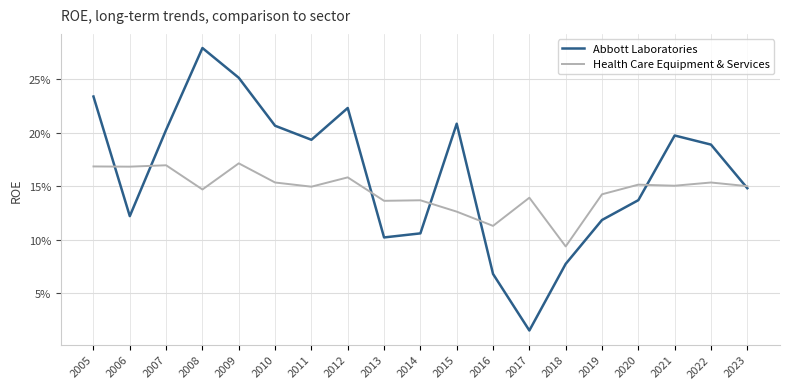

True or false: Abbott Laboratories and Health Care Equipment & Services cross at least once.

True